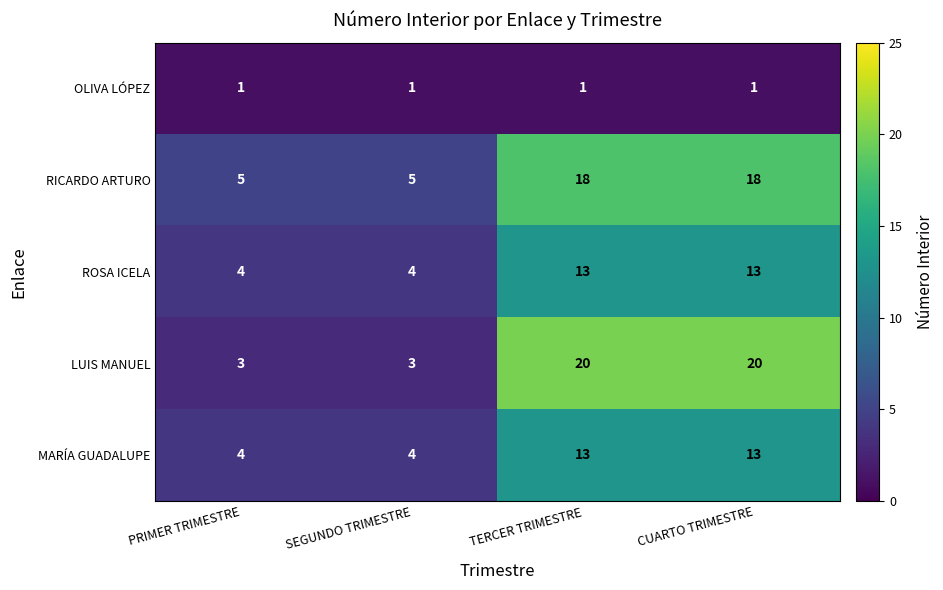

Which series has the largest range (max minus min)?

LUIS MANUEL